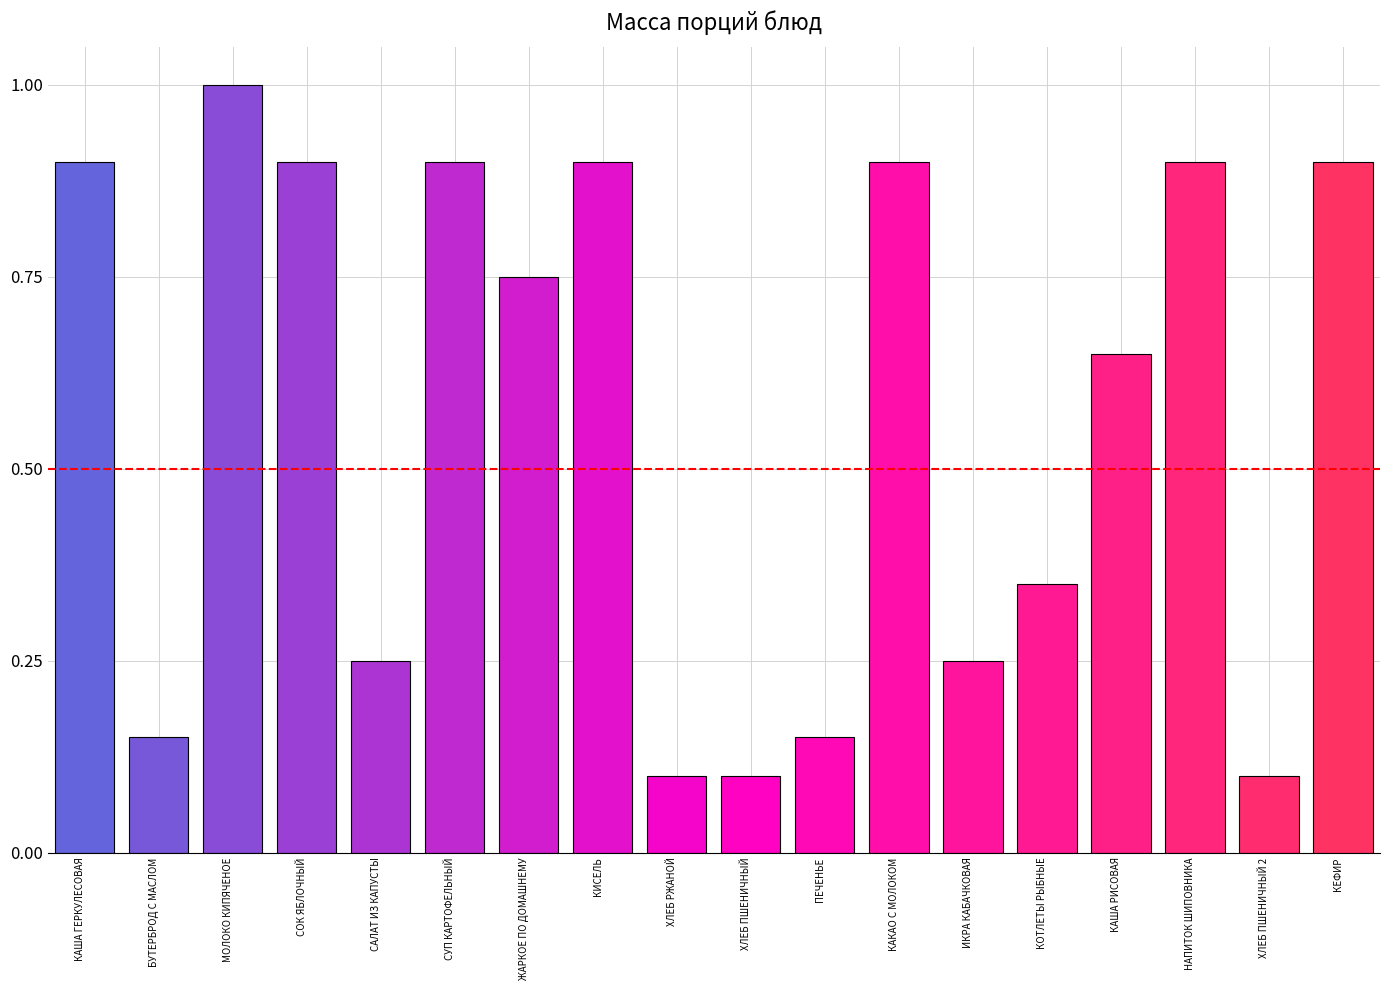

What is the label of the 8th bar from the right?

ПЕЧЕНЬЕ